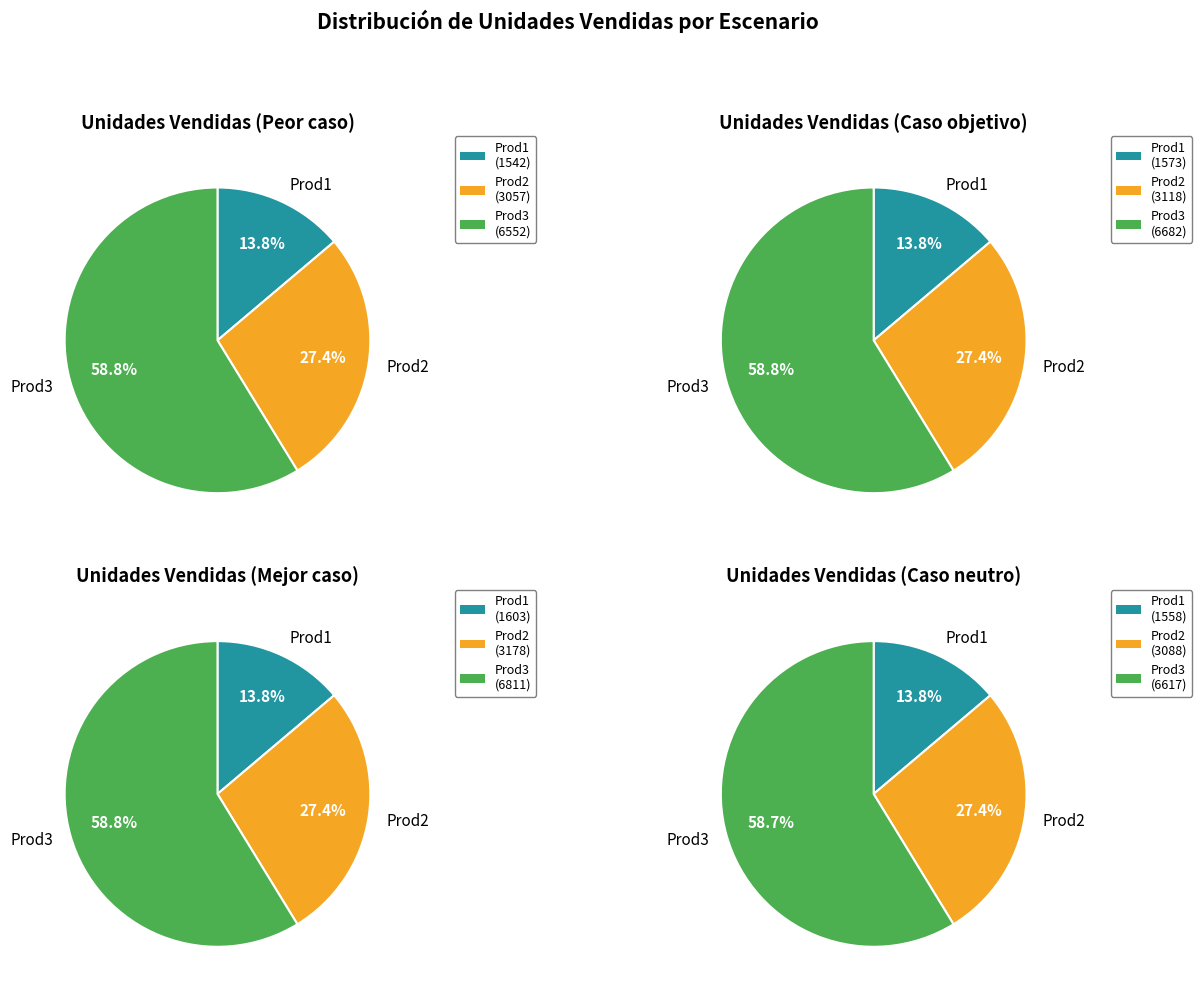

To the nearest percent, what percentage of the pie is Uds_vendidas_Prod1?

14%